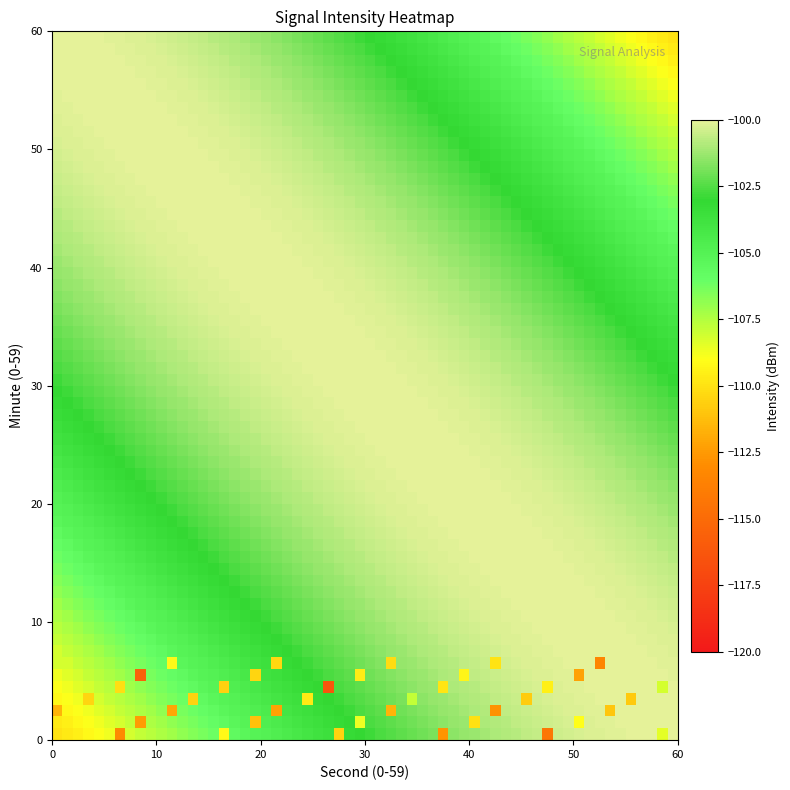

Reading left to right, list all the values displayed in this chart.

r0: 0.0	0.0	6.0	-113.0
r1: 0.0	0.0	16.0	-109.2
r2: 0.0	0.0	27.0	-110.5
r3: 0.0	0.0	37.0	-112.7
r4: 0.0	0.0	47.0	-114.3
r5: 0.0	0.0	58.0	-108.4
r6: 0.0	1.0	8.0	-112.5
r7: 0.0	1.0	19.0	-111.1
r8: 0.0	1.0	29.0	-108.6
r9: 0.0	1.0	40.0	-110.0
r10: 0.0	1.0	50.0	-109.0
r11: 0.0	2.0	0.0	-111.6
r12: 0.0	2.0	11.0	-112.1
r13: 0.0	2.0	21.0	-112.2
r14: 0.0	2.0	32.0	-111.6
r15: 0.0	2.0	42.0	-112.8
r16: 0.0	2.0	53.0	-111.0
r17: 0.0	3.0	3.0	-110.4
r18: 0.0	3.0	13.0	-110.5
r19: 0.0	3.0	24.0	-109.8
r20: 0.0	3.0	34.0	-107.9
r21: 0.0	3.0	45.0	-110.7
r22: 0.0	3.0	55.0	-110.8
r23: 0.0	4.0	6.0	-110.1
r24: 0.0	4.0	16.0	-110.6
r25: 0.0	4.0	26.0	-116.3
r26: 0.0	4.0	37.0	-109.9
r27: 0.0	4.0	47.0	-109.5
r28: 0.0	4.0	58.0	-108.2
r29: 0.0	5.0	8.0	-115.5
r30: 0.0	5.0	19.0	-110.5
r31: 0.0	5.0	29.0	-109.6
r32: 0.0	5.0	39.0	-109.4
r33: 0.0	5.0	50.0	-112.2
r34: 0.0	6.0	0.0	-108.1
r35: 0.0	6.0	11.0	-109.2
r36: 0.0	6.0	21.0	-110.4
r37: 0.0	6.0	32.0	-110.2
r38: 0.0	6.0	42.0	-110.0
r39: 0.0	6.0	52.0	-113.4